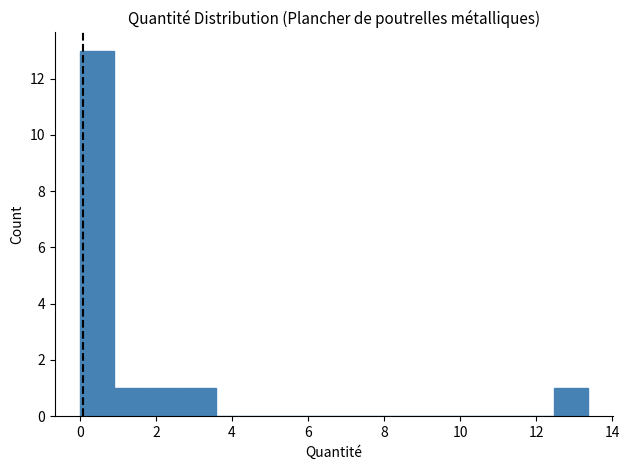

How tall is the bar that spans 1.0 to 1.8 on the x-axis? Neither the bar edges nor the heights are printed on the chart, so give them approximately, as read against the axes.

1